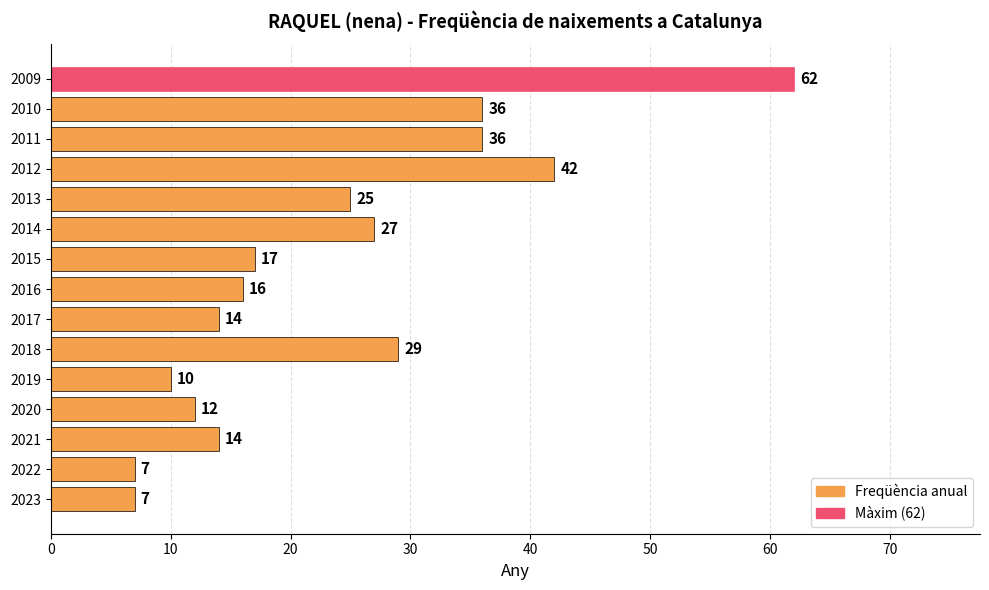

Read the value at 2018, to the nearest 10.

30